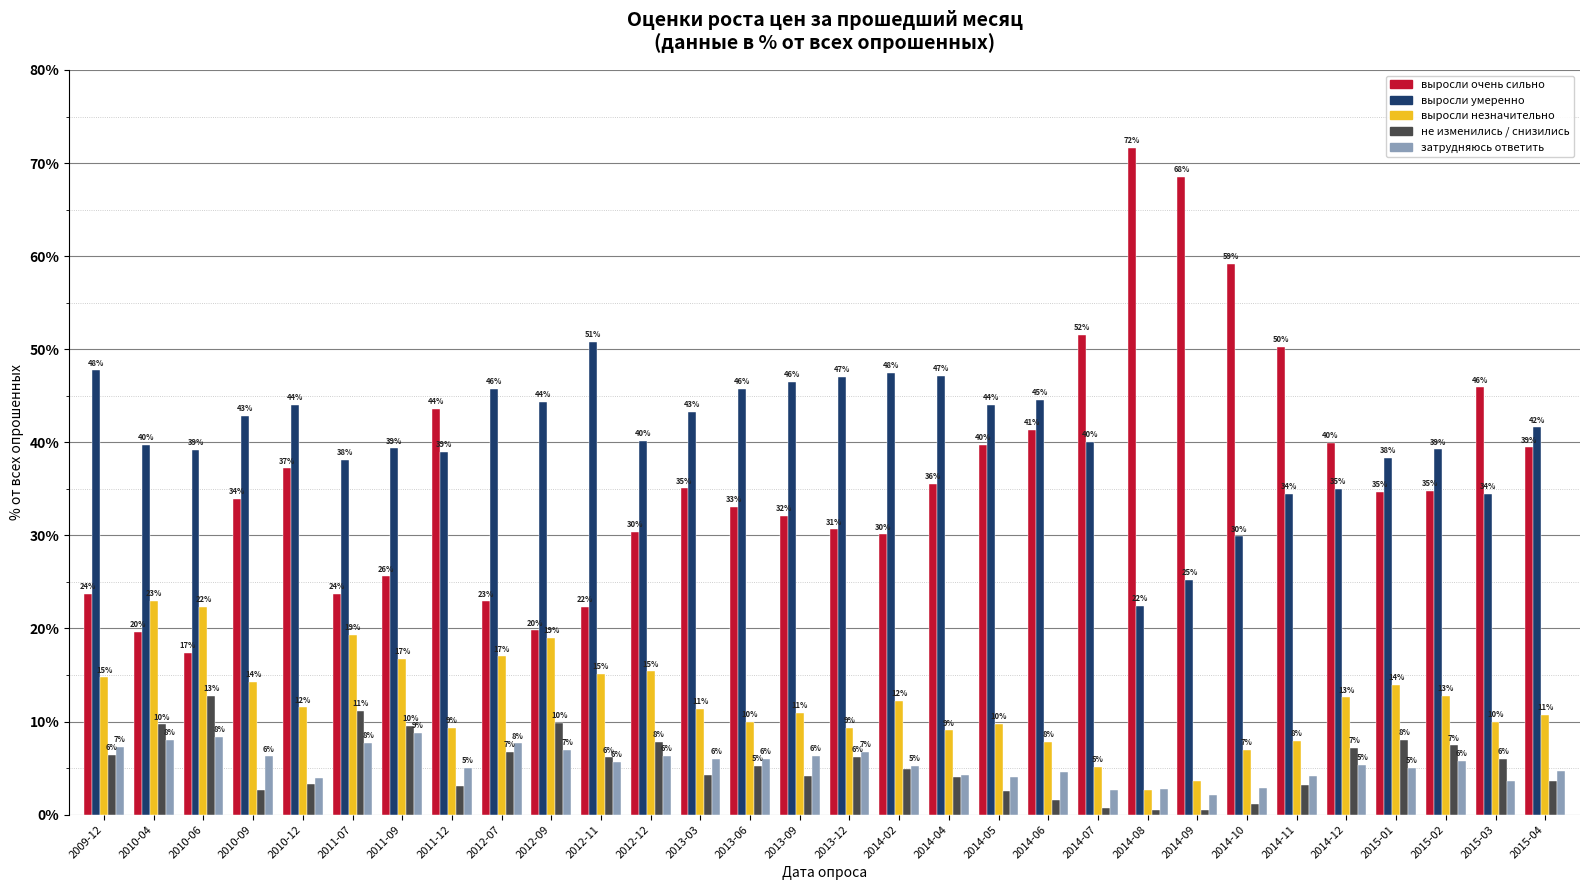

What is the smallest value displayed?

0.5